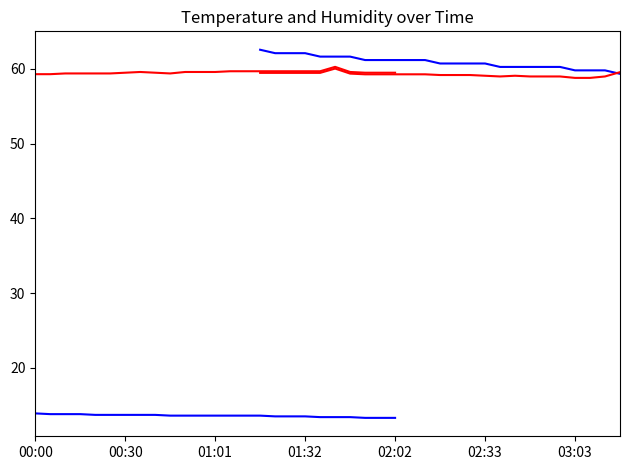

How many values in the temperature_2 series are below 60?

4